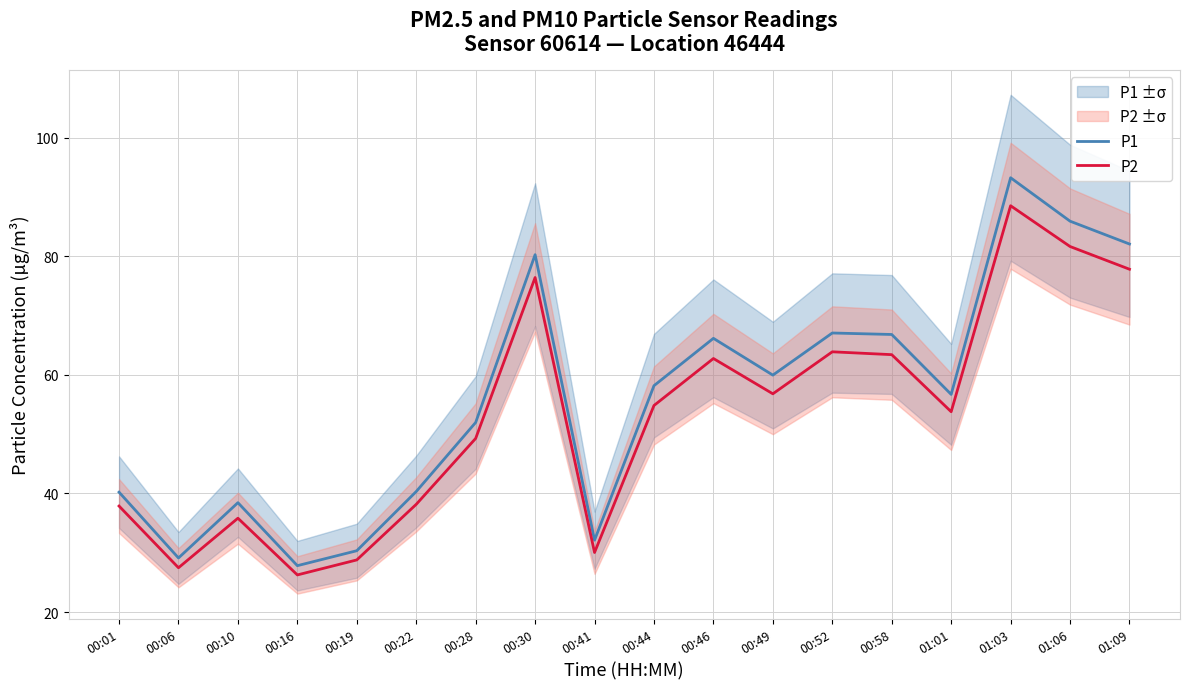

Between 00:10 and 00:22, which series saw the biggest shift?

P2